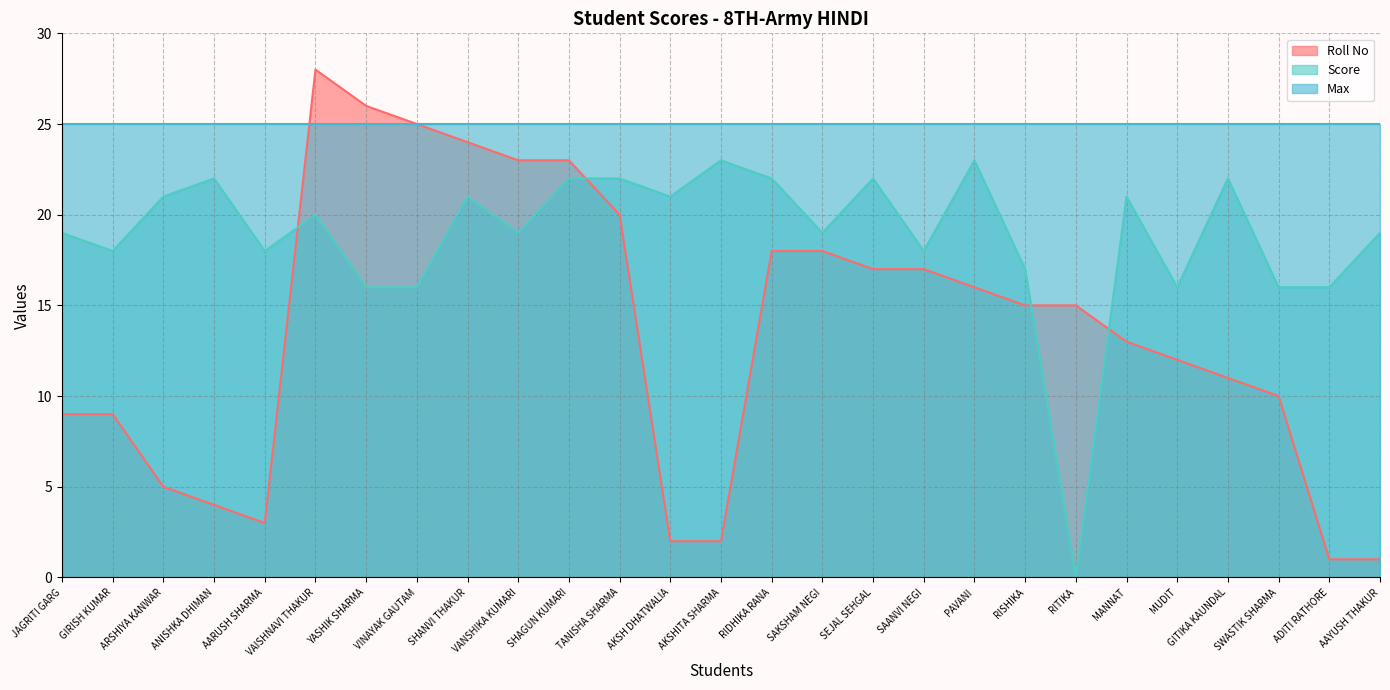

At which category does the chart reach its minimum across all series?

RITIKA